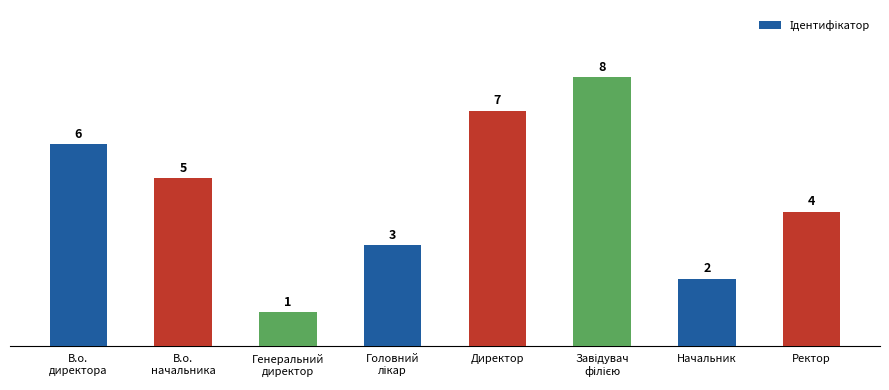

Between В.о.
директора and Директор, which is larger?

Директор